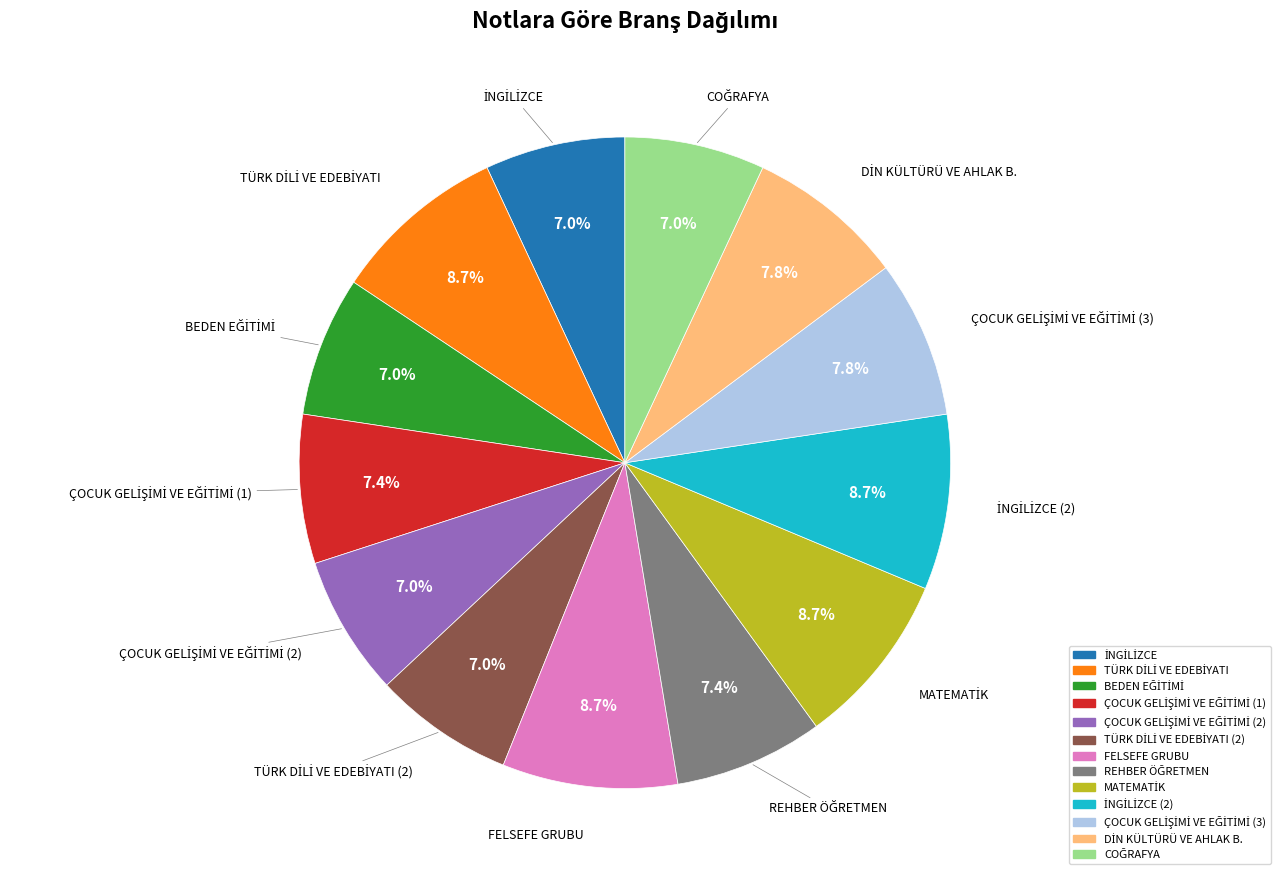

Does any single category account for the majority?

No